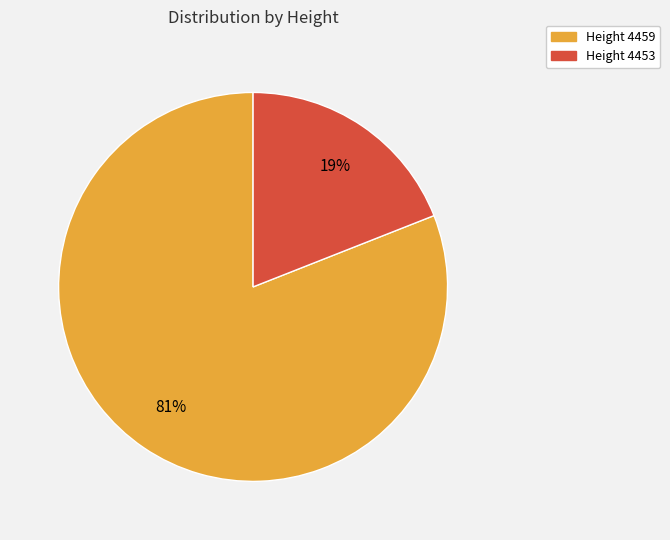

Rank the categories by value from highest to lowest.

Height 4459, Height 4453